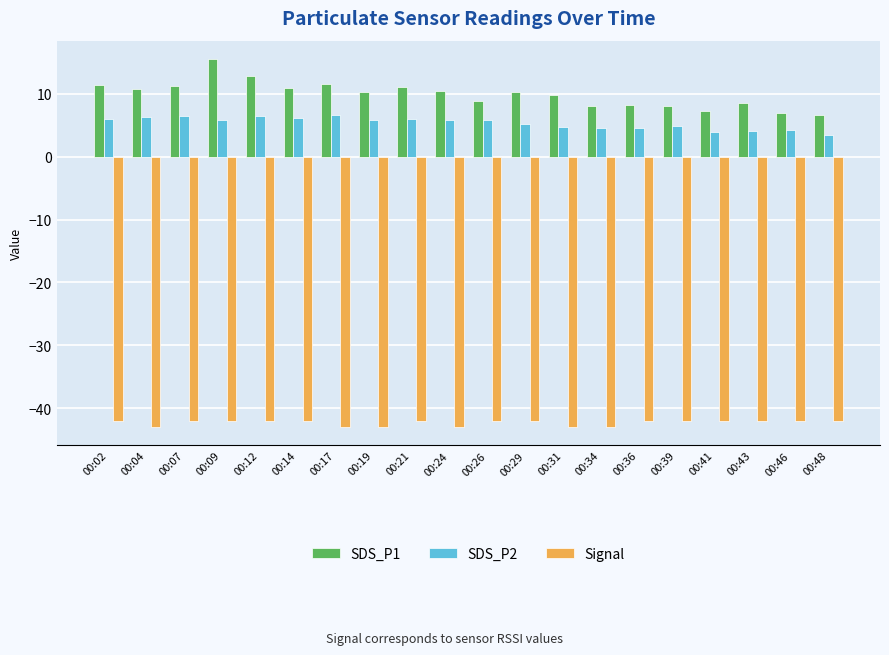

At how many categories does at least one series exceed 14?

1